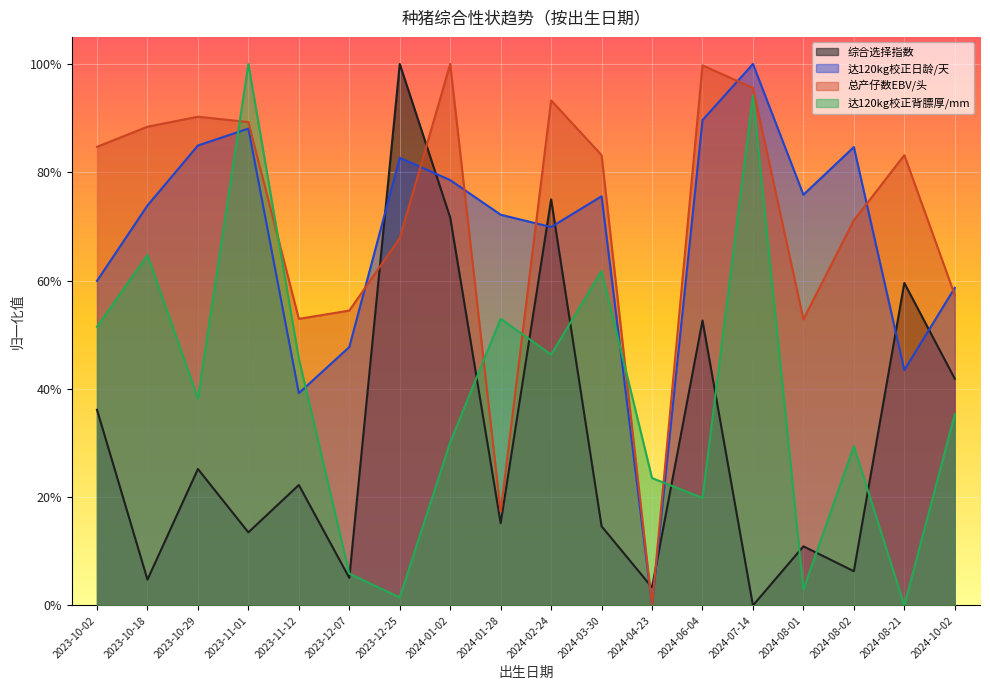

After their last crossing, which series has the higher values: 综合选择指数 or 达120kg校正日龄/天?

达120kg校正日龄/天